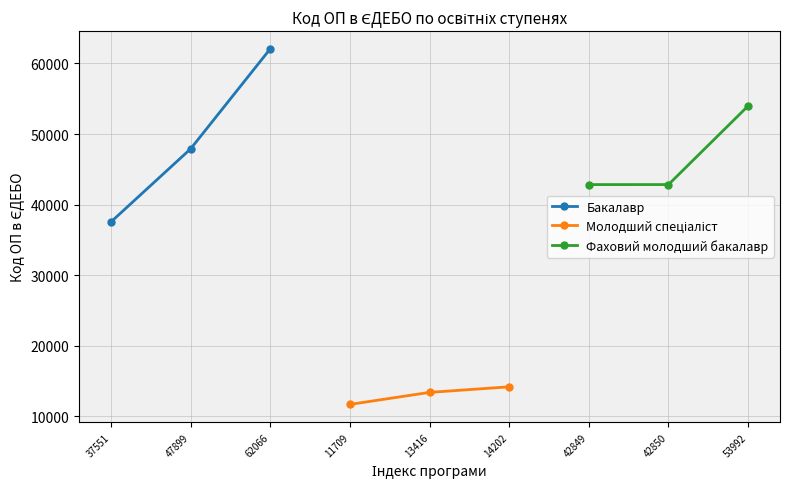

At which category is the sum across all series the highest?

62066